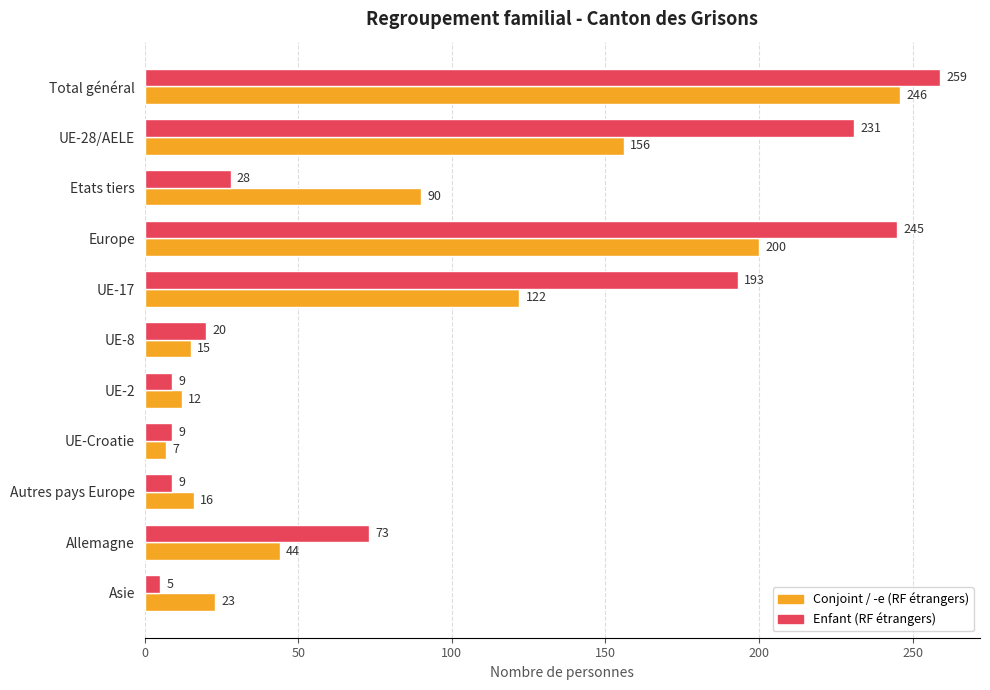

Which series has the largest total across all categories?

Enfant (RF étrangers)